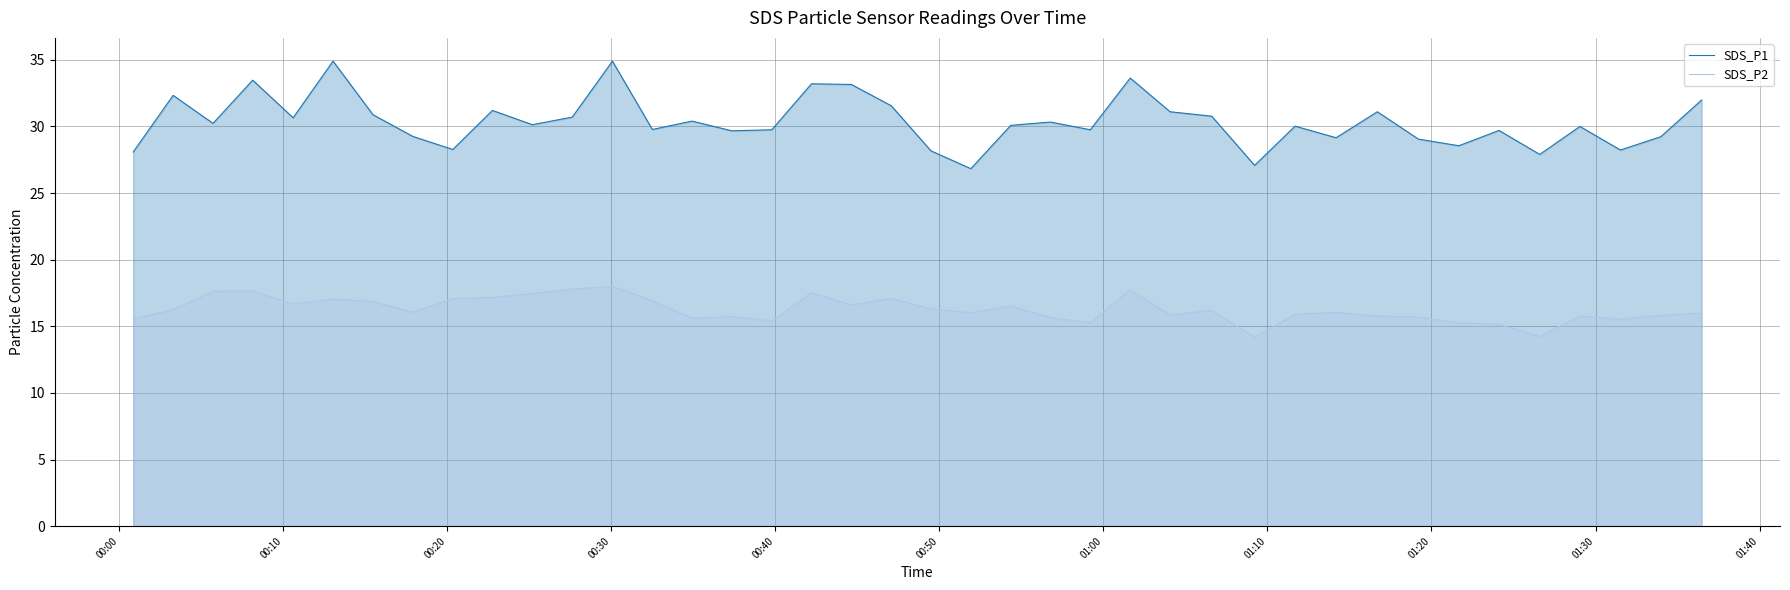

What is the value of the SDS_P1 point at the 10th from the left?

31.2